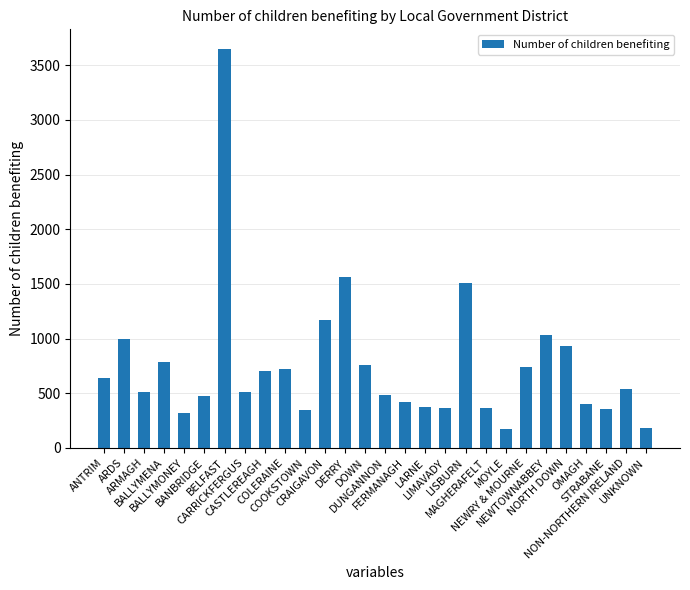

What is the average value?

750